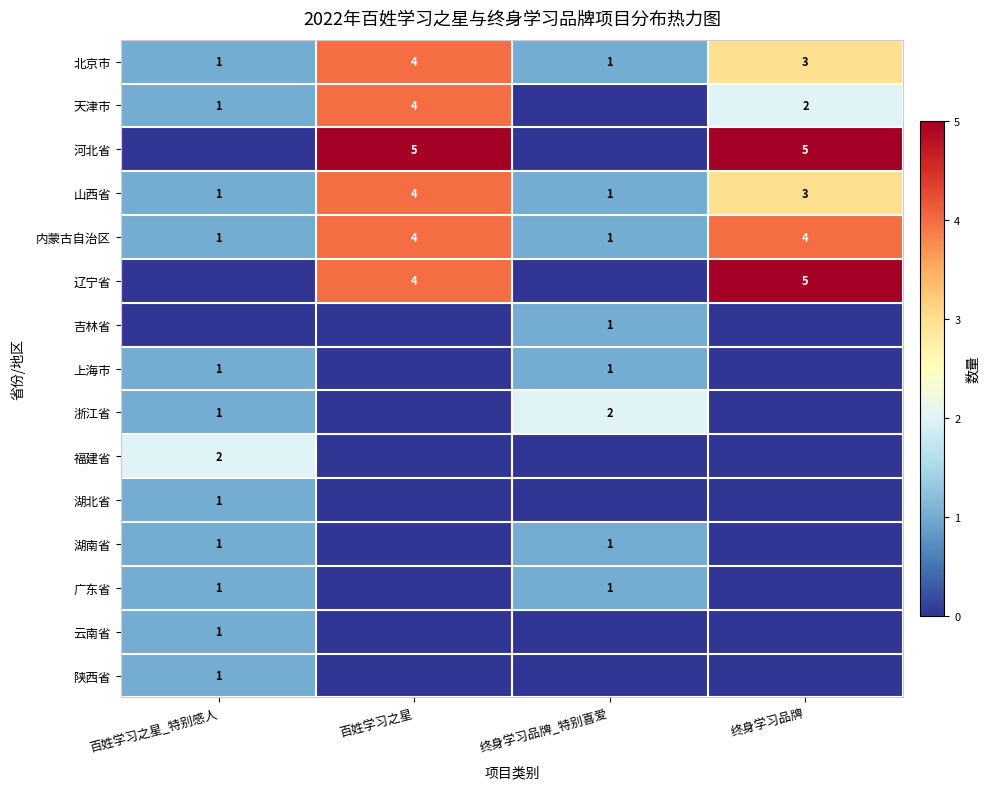

How many data points does each series have?

4